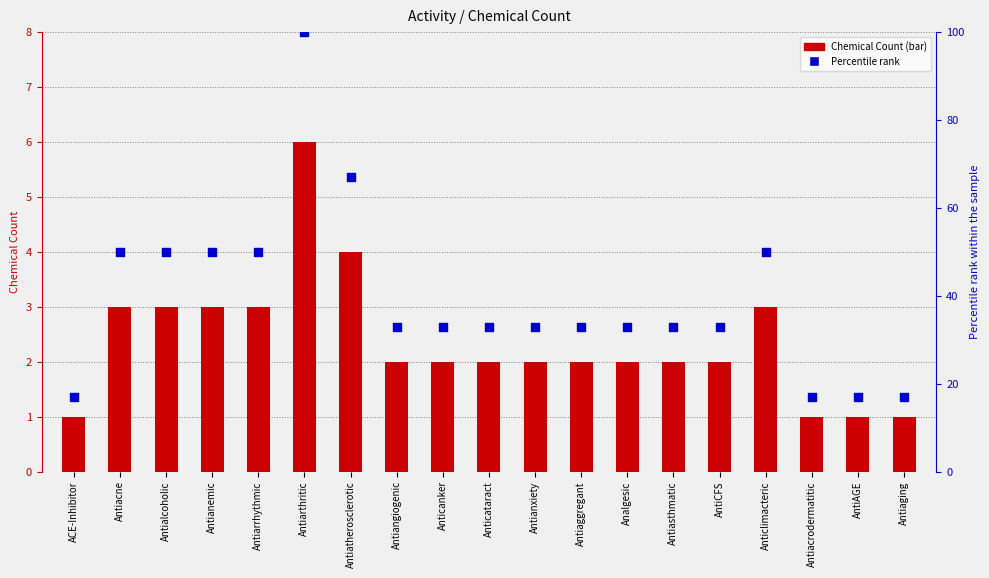

What are all the series names shown in the legend?

Chemical Count, Percentile rank